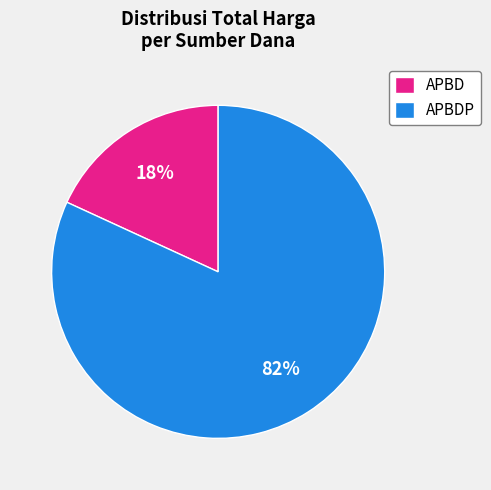

Which has a higher value, APBDP or APBD?

APBDP